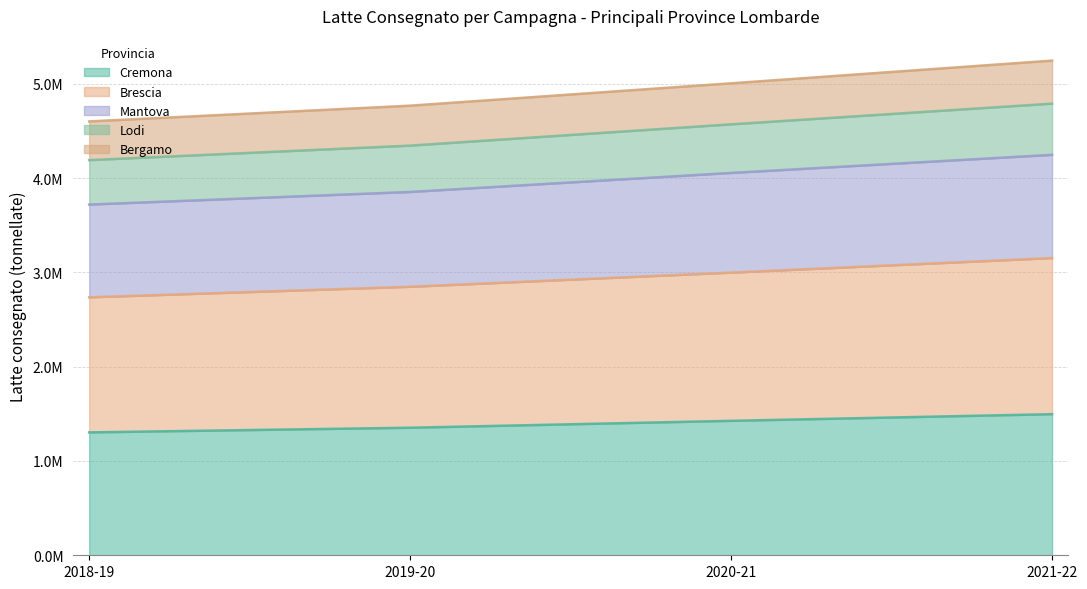

True or false: Bergamo has a value of 6315624 at 2018-19.

False